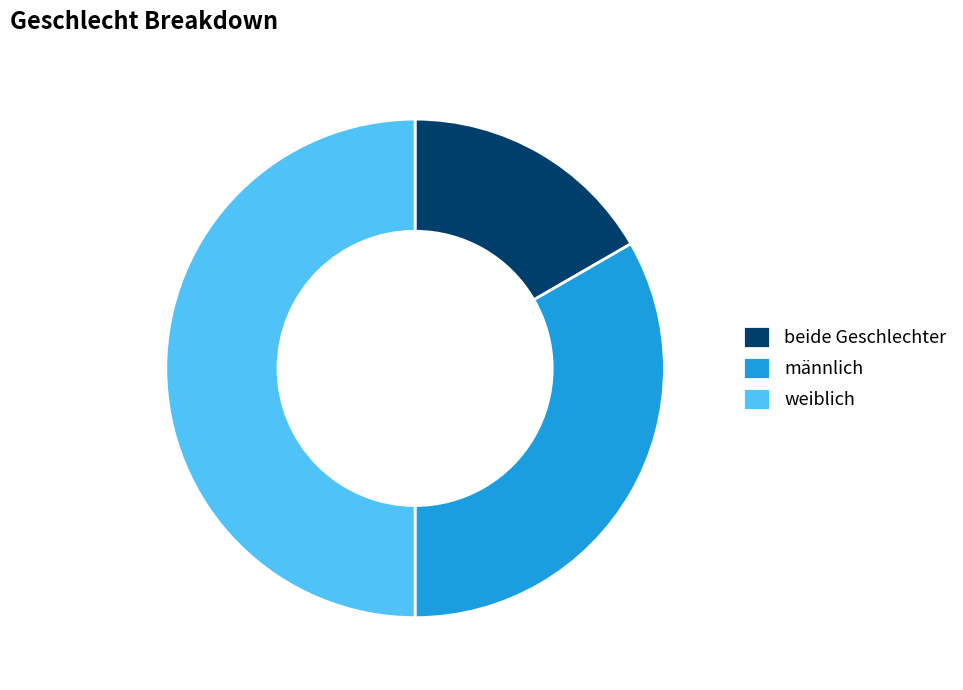

Combined, do beide Geschlechter and weiblich account for over 50%?

Yes